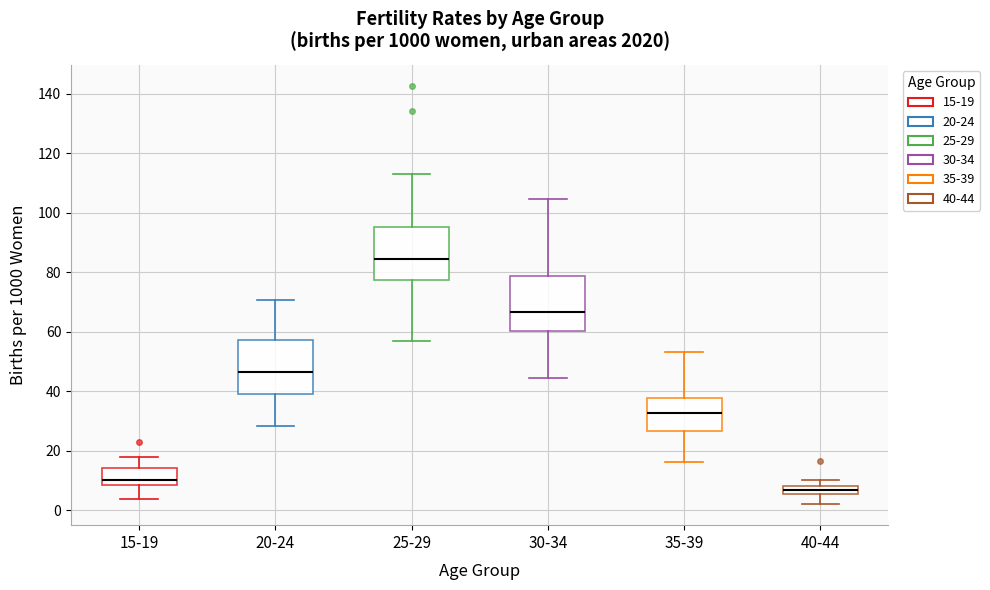

Which box's median line is the highest?

25-29